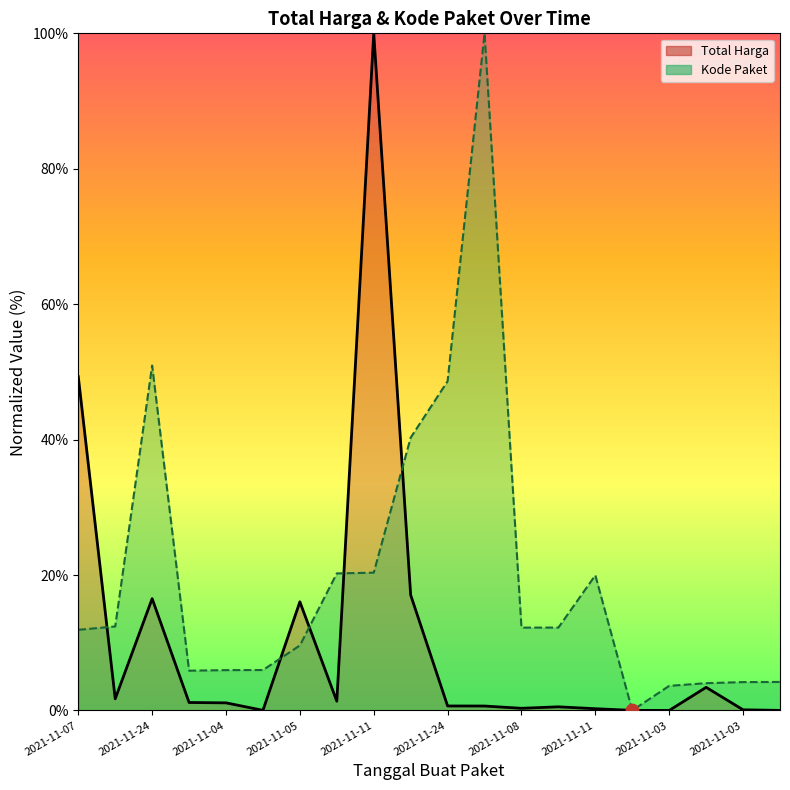

At how many categories does at least one series exceed 91?

2